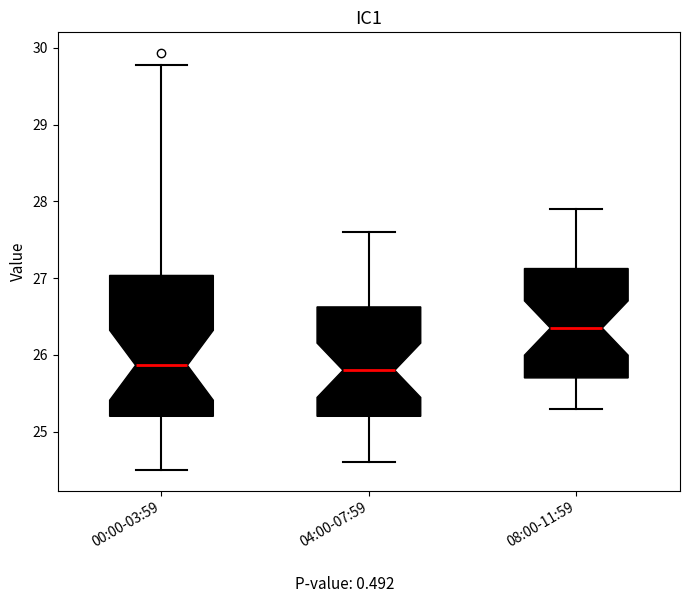

Reading left to right, read every box against the y-axis: the position of its median line, the range the box covers, and the ends of its whiskers. The values are not printed on the chart, so give them approximately, as read against the axis.

00:00-03:59: median 25.9, box 25.2 to 27.0, whiskers 24.5 to 29.8
04:00-07:59: median 25.8, box 25.2 to 26.6, whiskers 24.6 to 27.6
08:00-11:59: median 26.4, box 25.7 to 27.1, whiskers 25.3 to 27.9